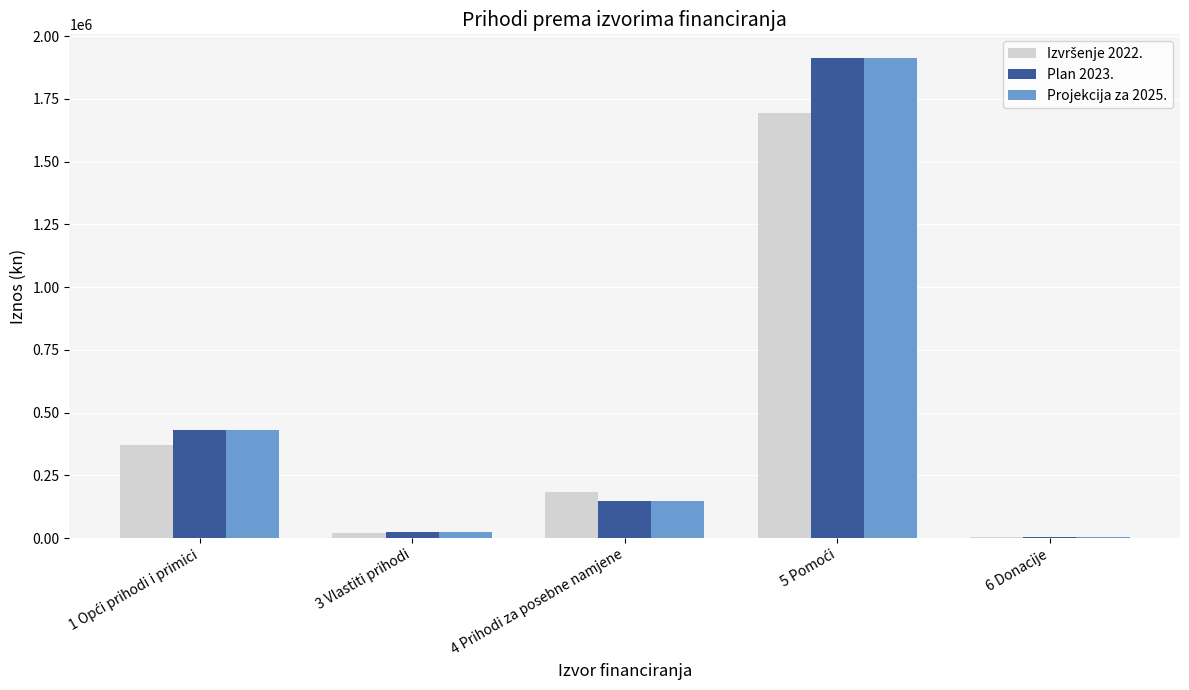

What is the maximum value shown in the chart?

1911180